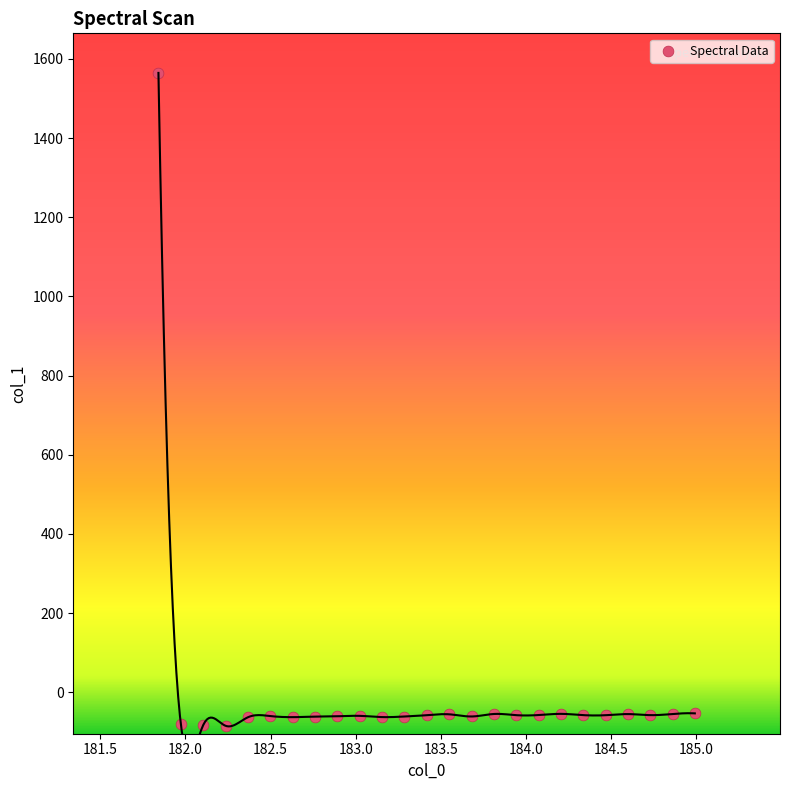

What is the range of Y values (max minus min)?

1649.7